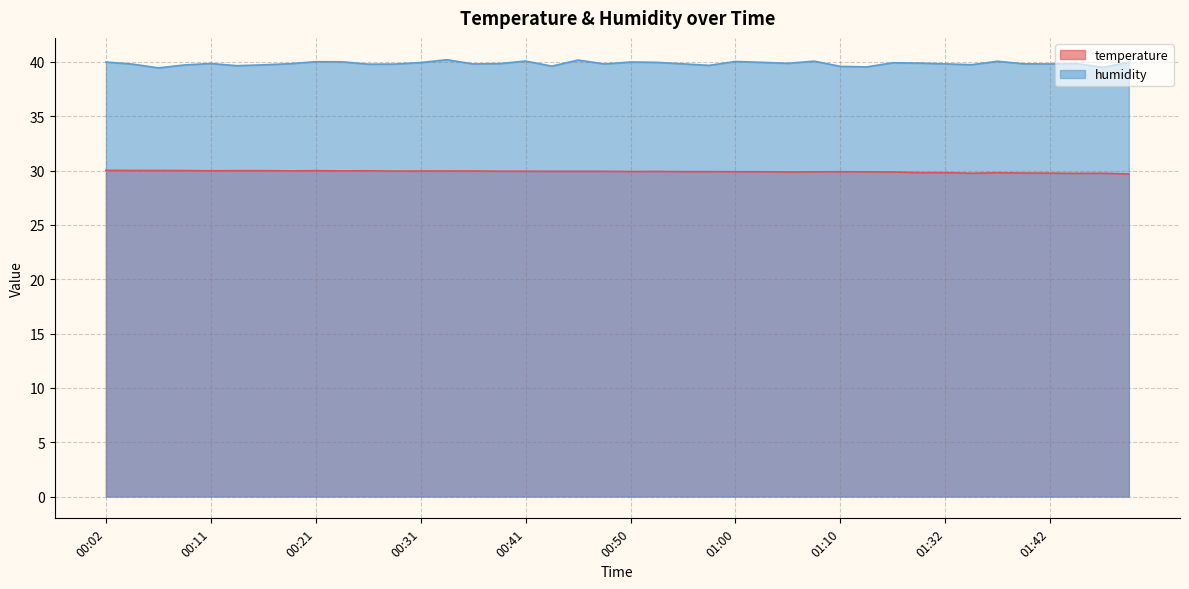

At how many categories does at least one series exceed 38?

40